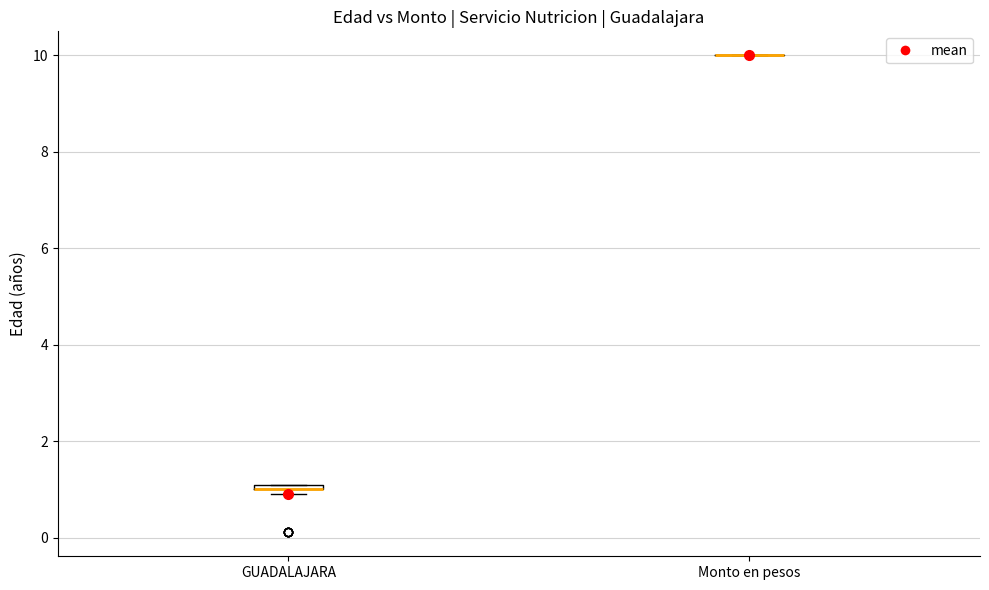

Where is the upper edge of the box for GUADALAJARA on the y-axis? The values are not printed on the chart, so give them approximately, as read against the axis.

1.2